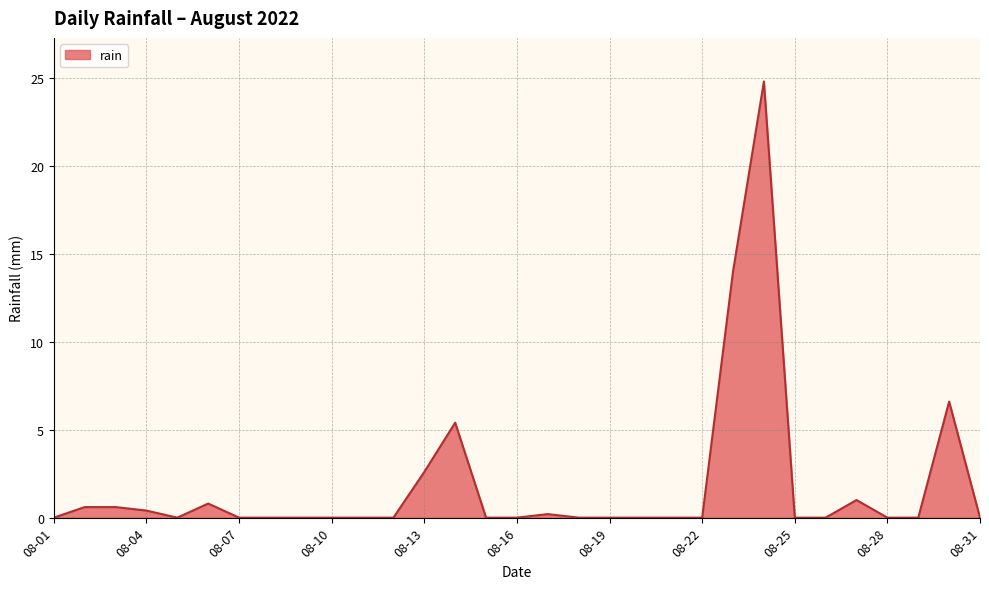

What is the maximum value shown in the chart?

24.8